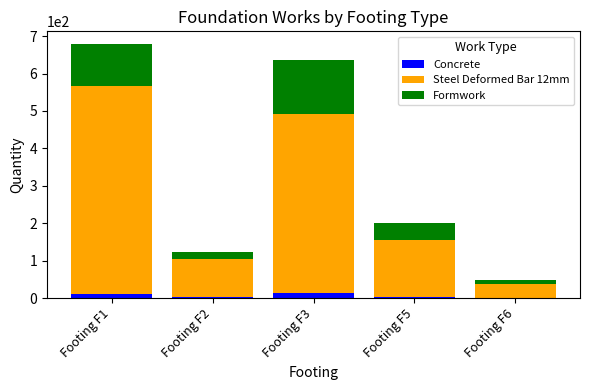

At Footing F5, list the series in order from smallest to largest.

Concrete, Formwork, Steel Deformed Bar 12mm